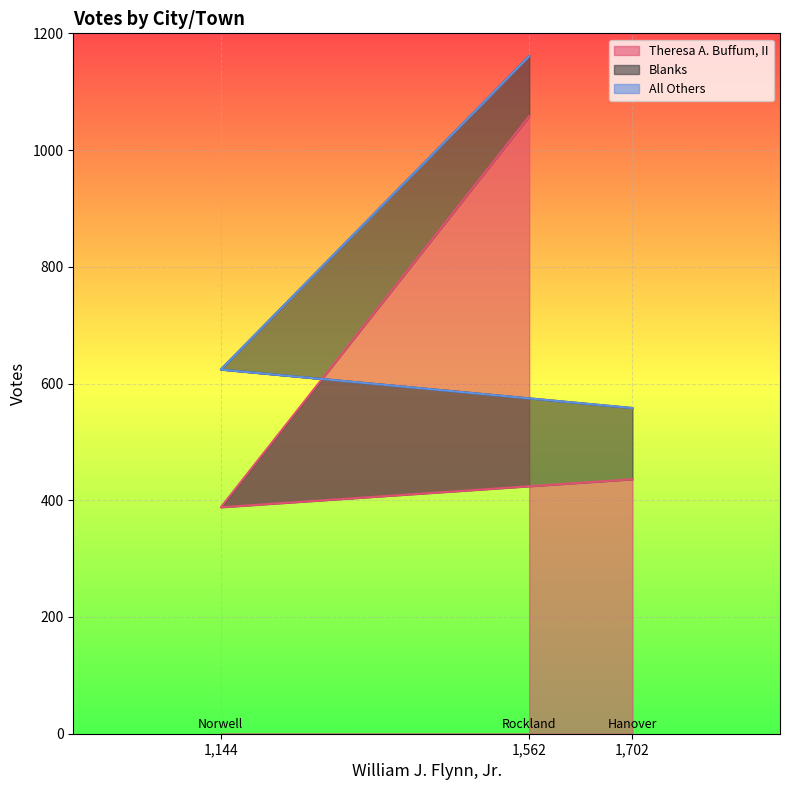

Which series has the largest total across all categories?

Theresa A. Buffum, II